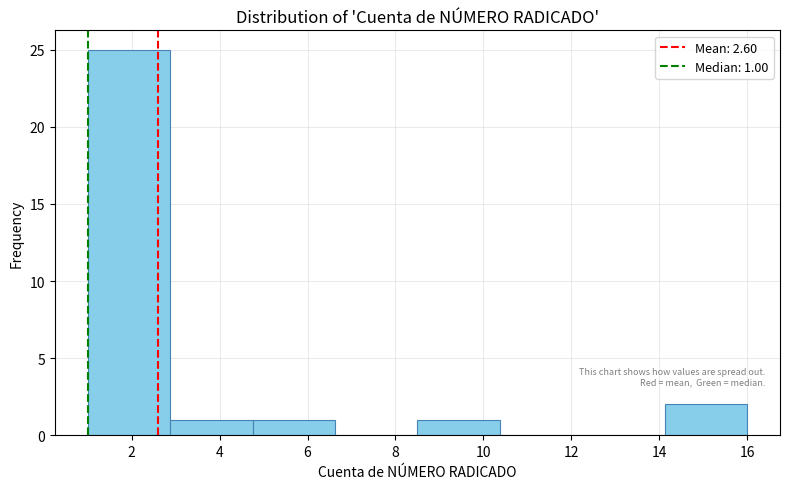

Over which range of the x-axis is the bar tallest?

1.0 to 2.8